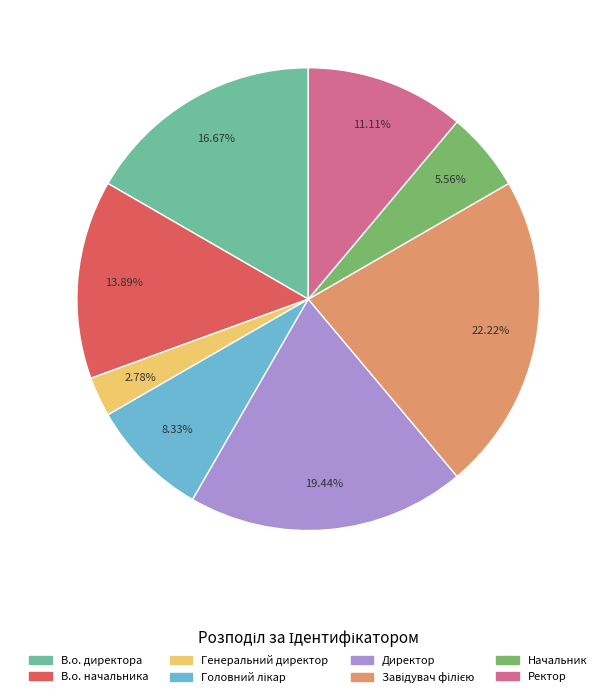

Which slice is the smallest?

Генеральний директор